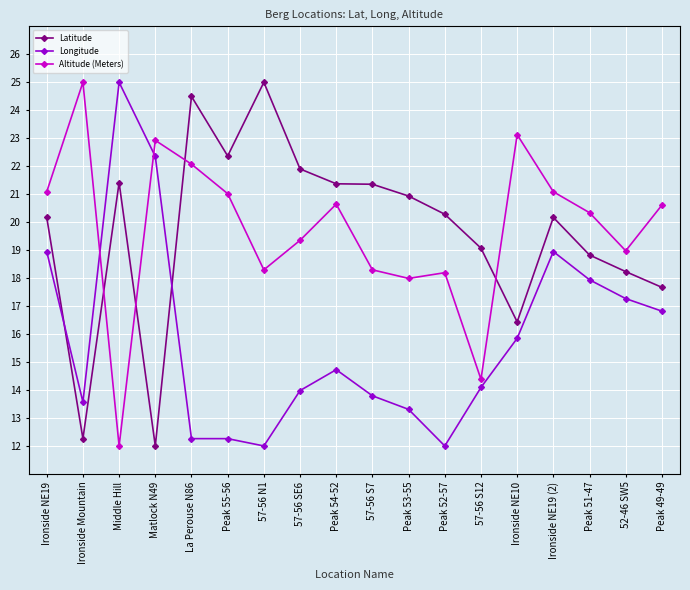

Where does the Latitude series first go above 20?

Ironside NE19